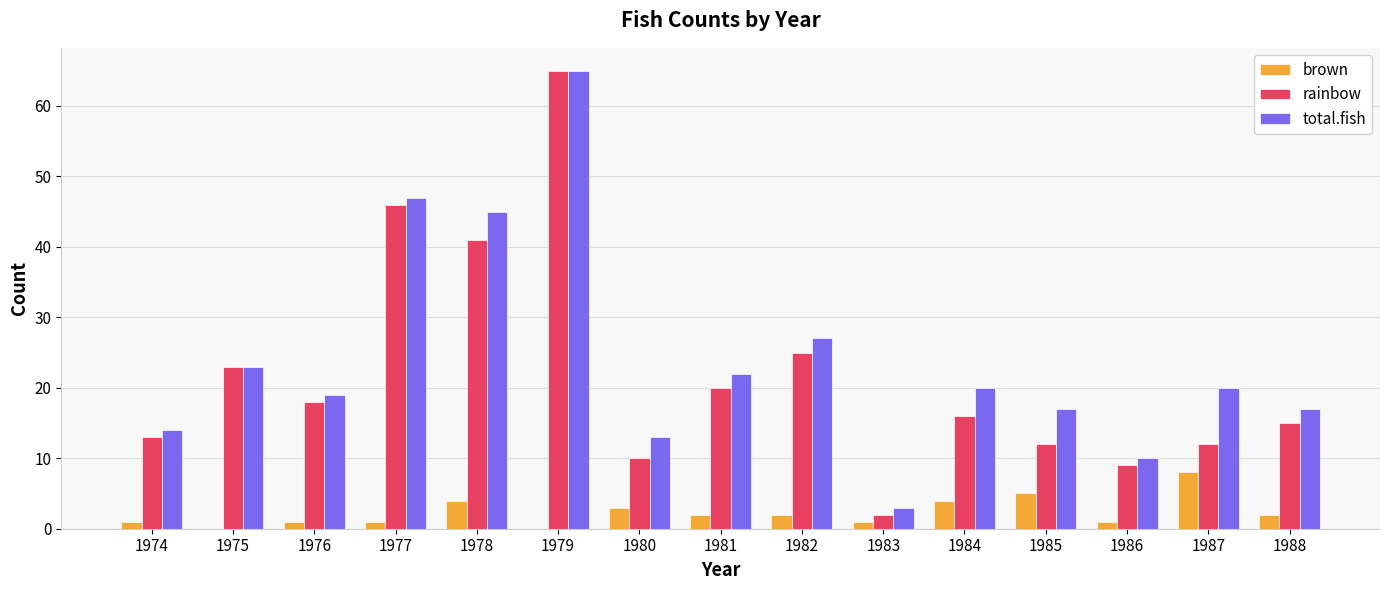

What are all the series names shown in the legend?

brown, rainbow, total.fish